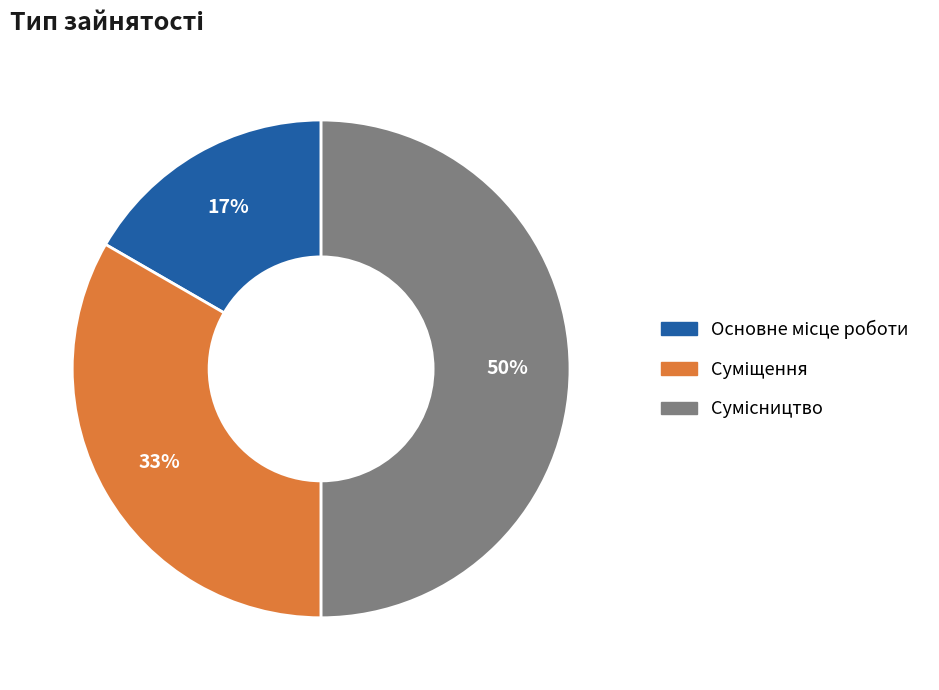

To the nearest percent, what is the average slice percentage?

33%